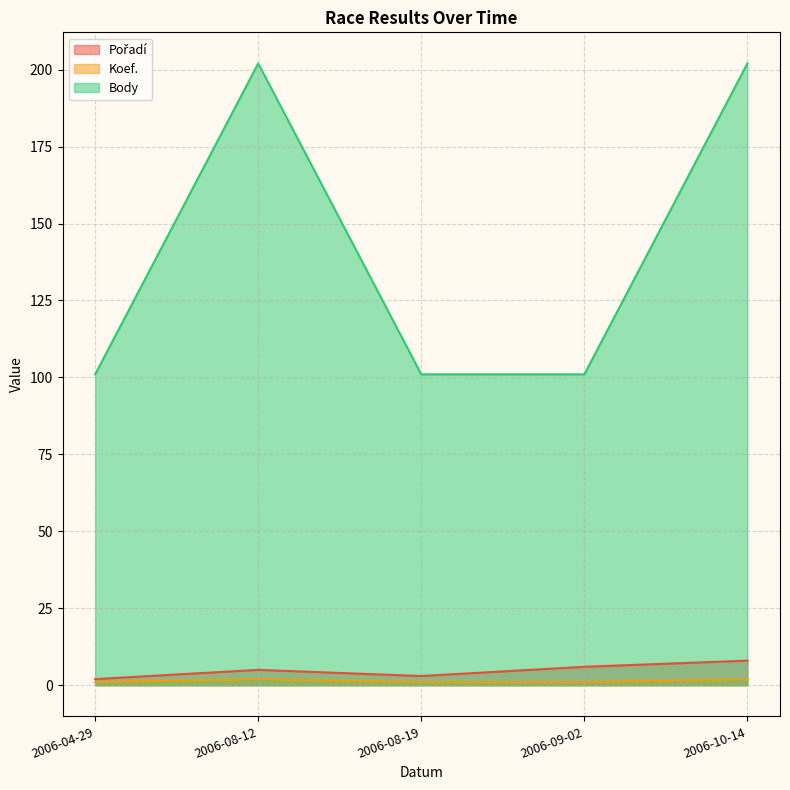

What is the label of the 2nd point from the right?

2006-09-02